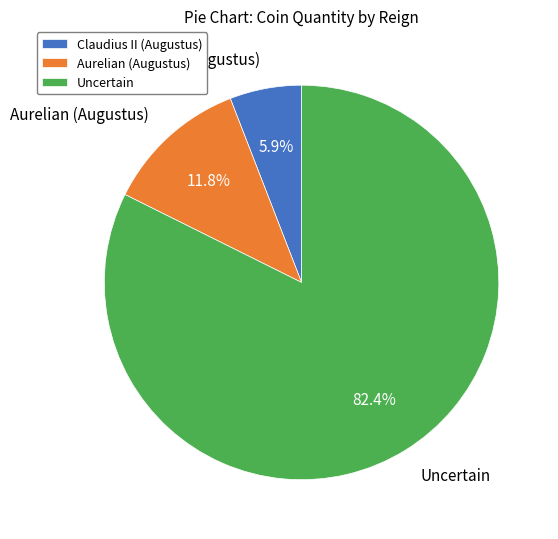

Between Aurelian (Augustus) and Uncertain, which is larger?

Uncertain